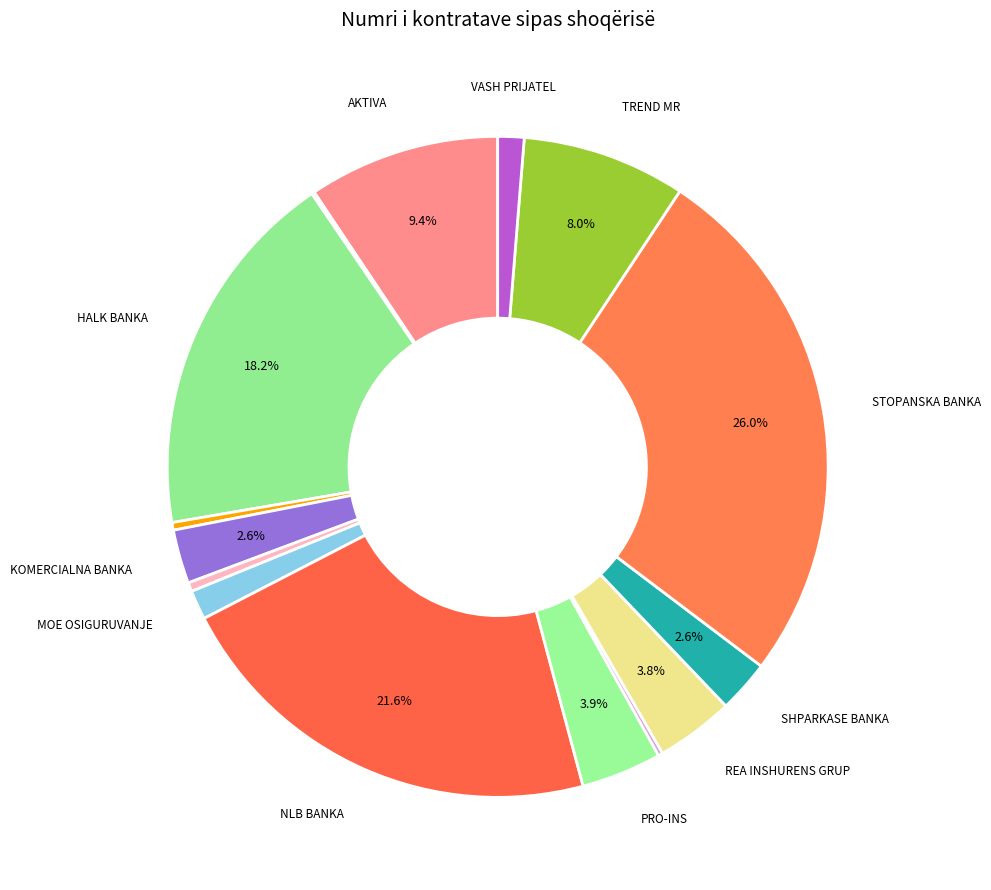

Count the number of slices in the pie.

15